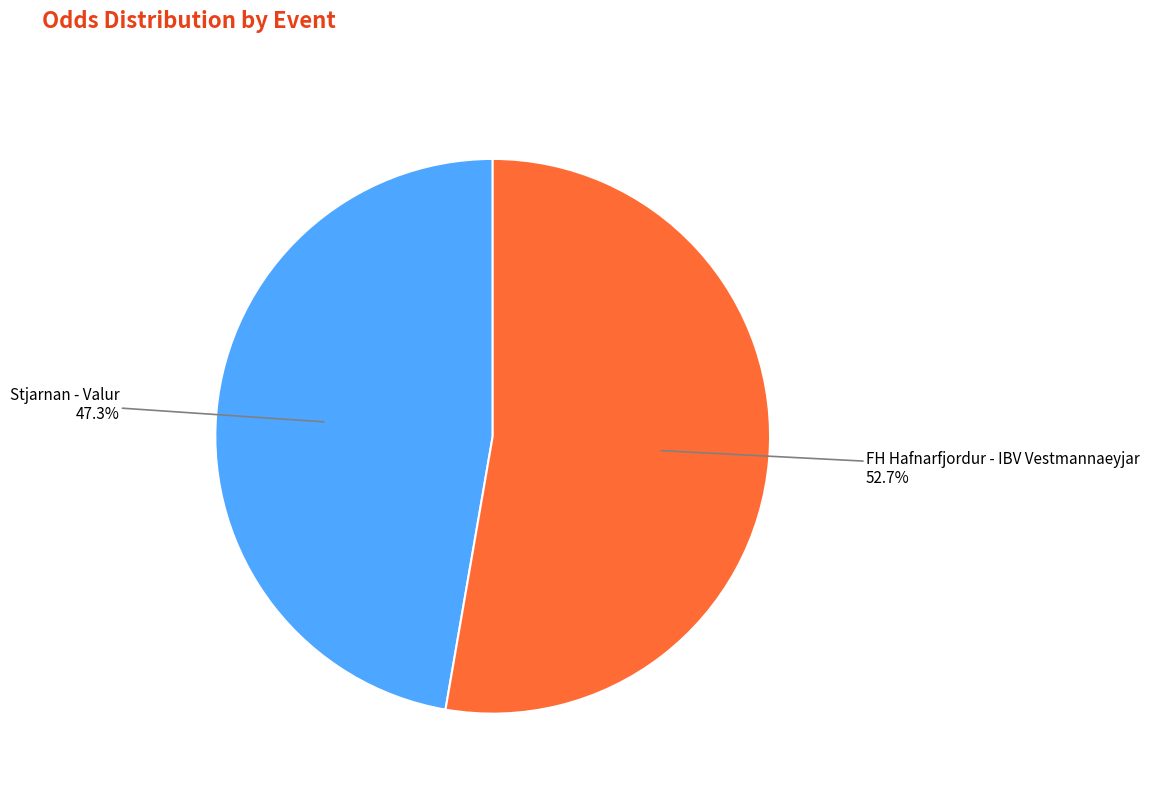

Which slice represents more than half of the pie?

FH Hafnarfjordur - IBV Vestmannaeyjar